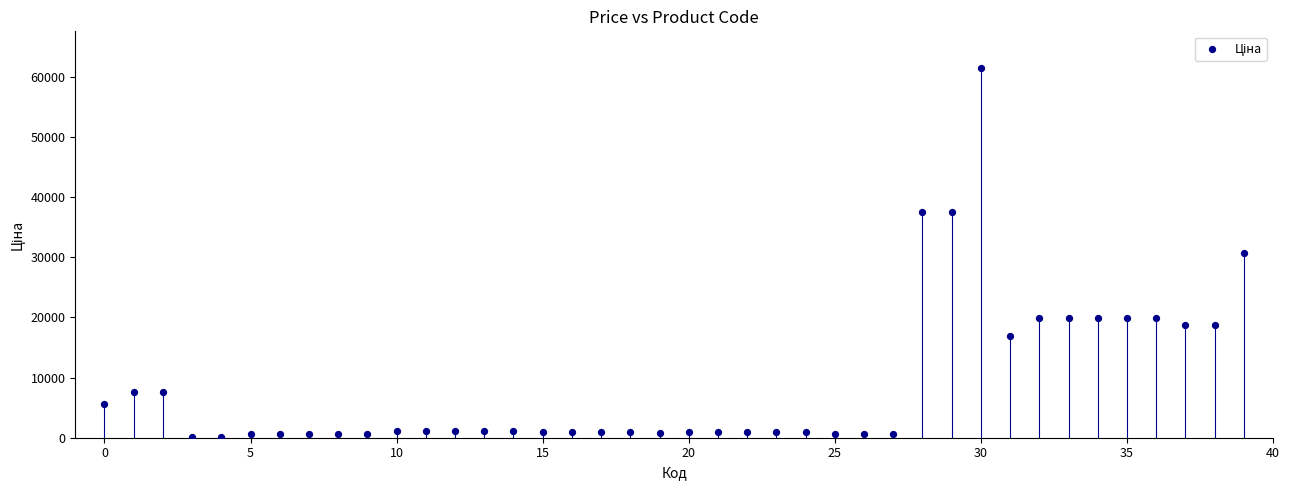

What is the range of Y values (max minus min)?

61320.2